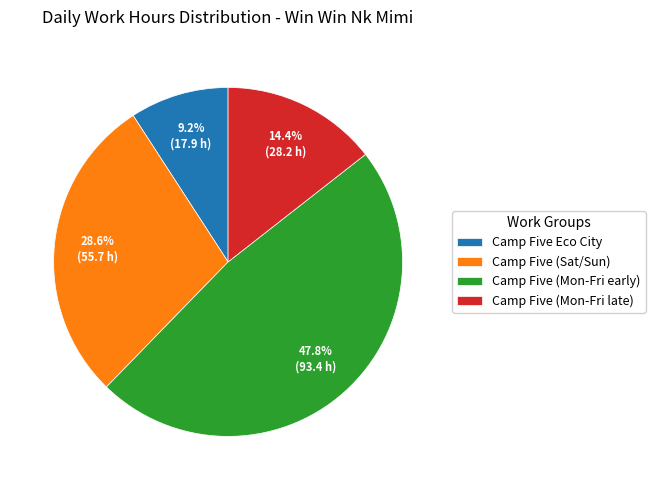

Which slice is the smallest?

Camp Five Eco City